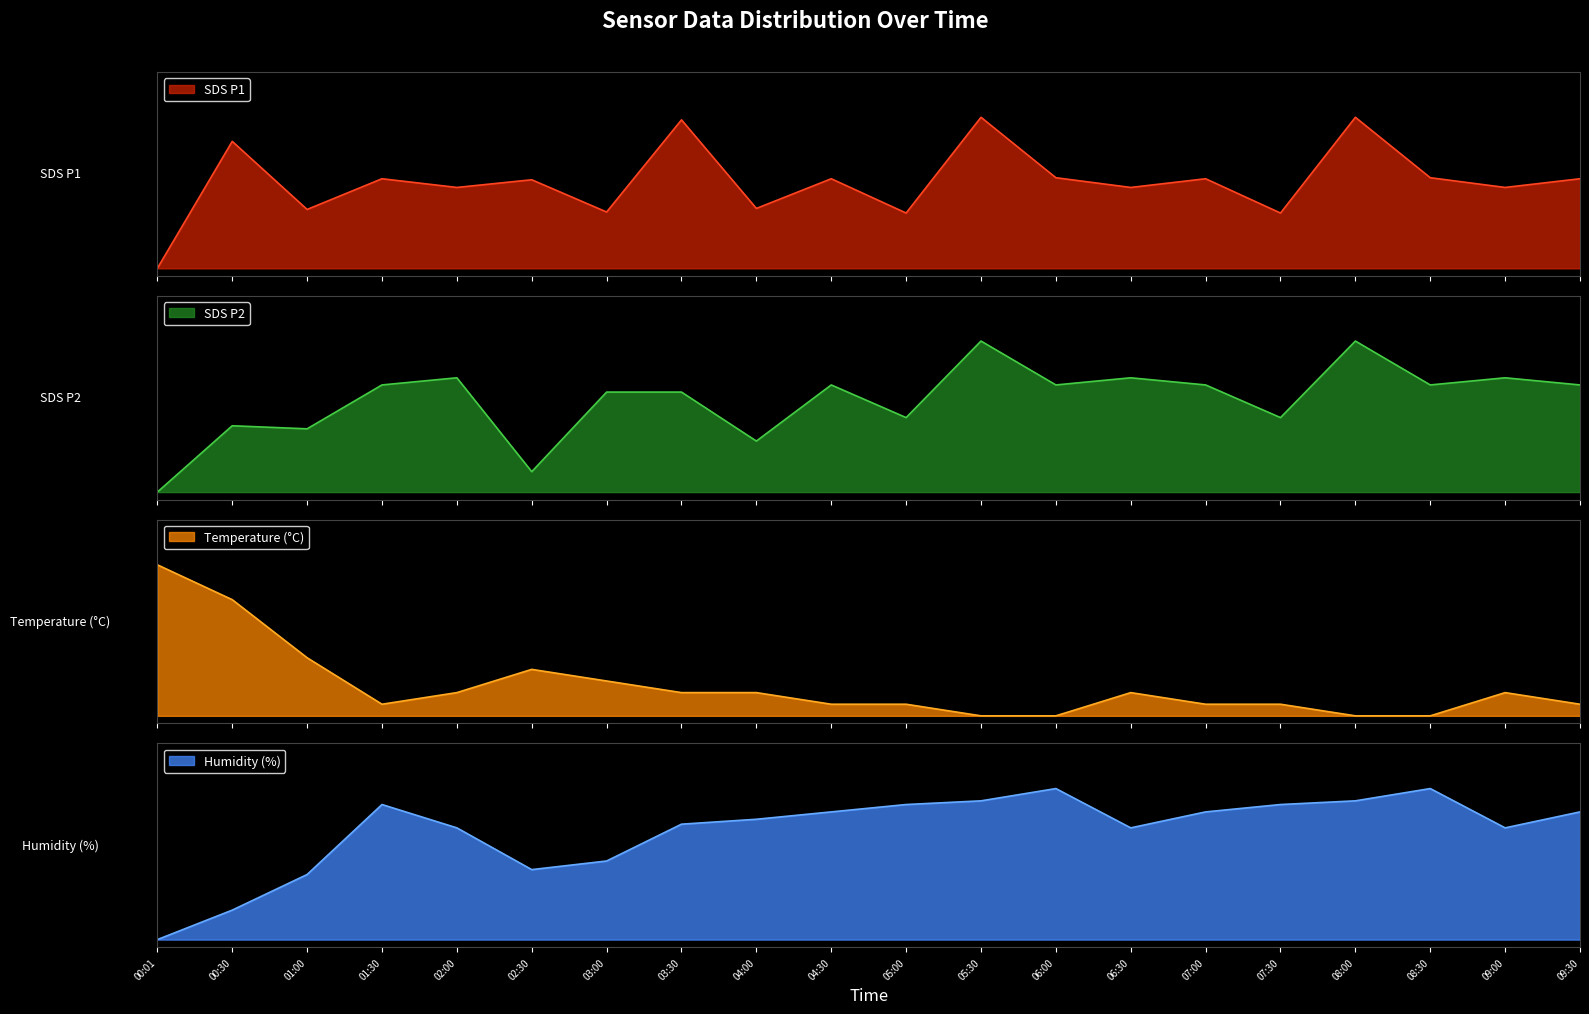

Does the chart display data point markers on the line(s)?

No